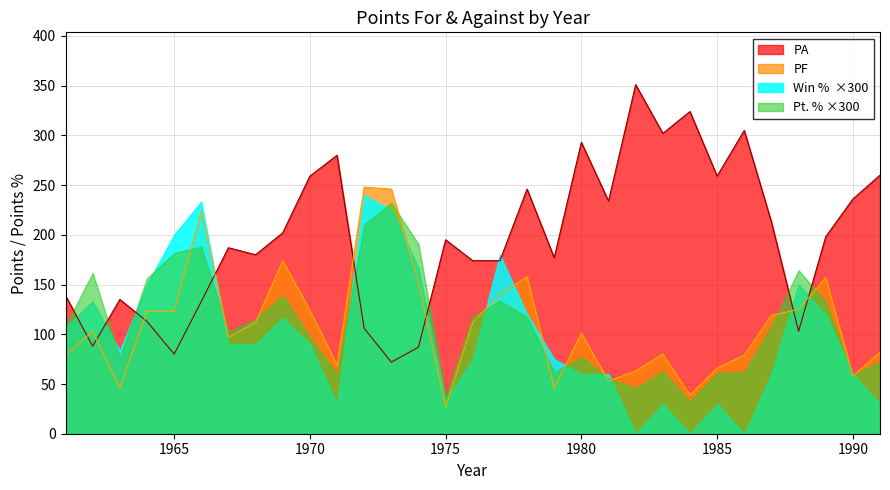

Which series has the widest spread of values?

PA